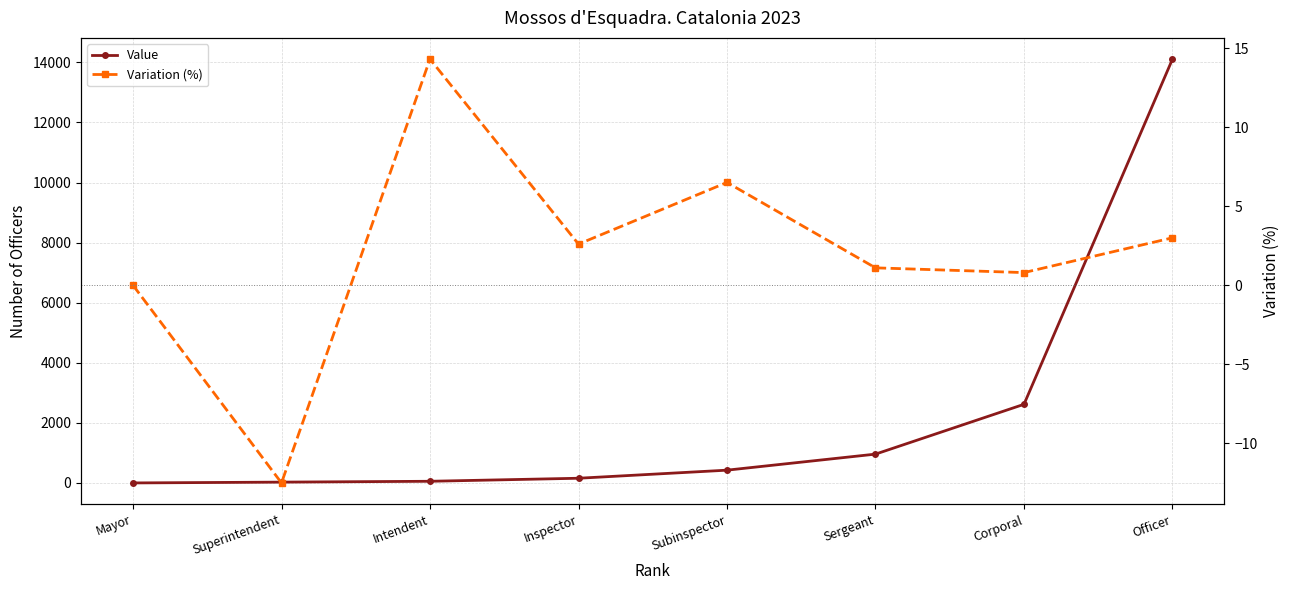

What is the highest value of the Variation (%) series?

14.3